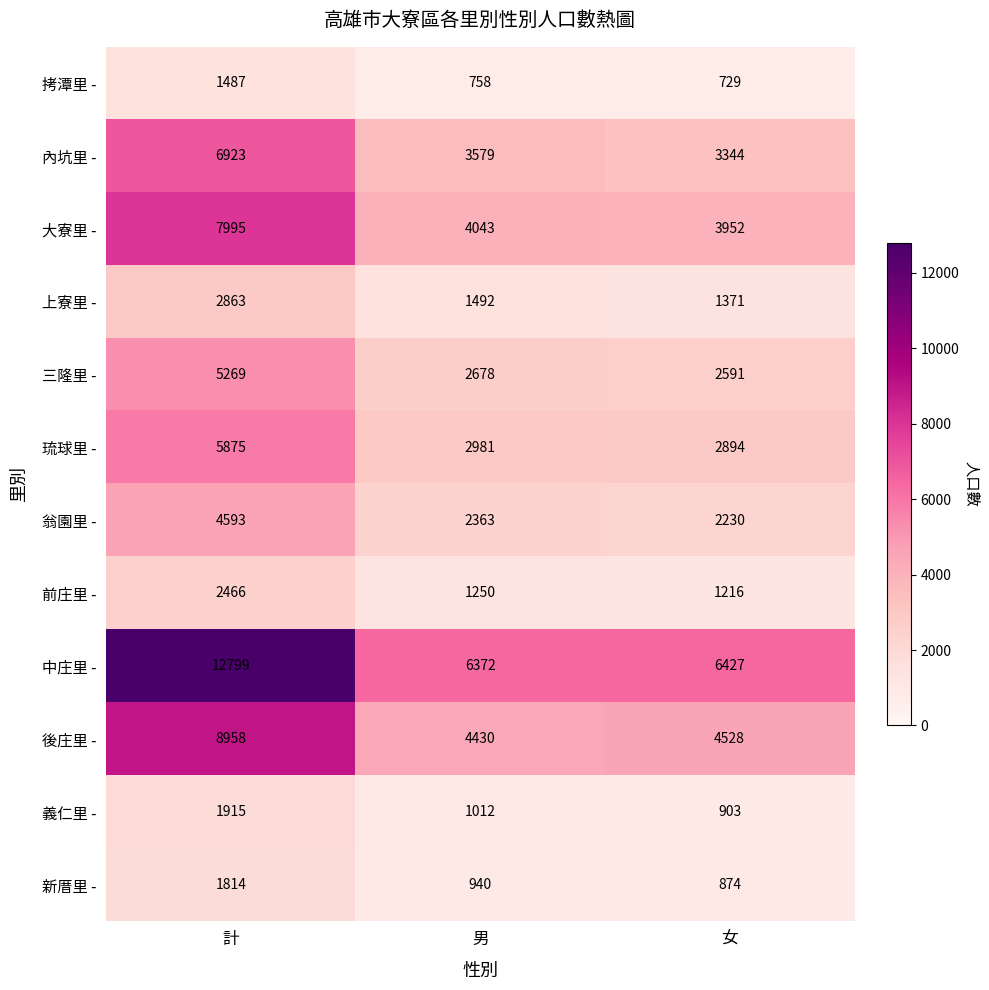

What is the minimum value shown in the chart?

729